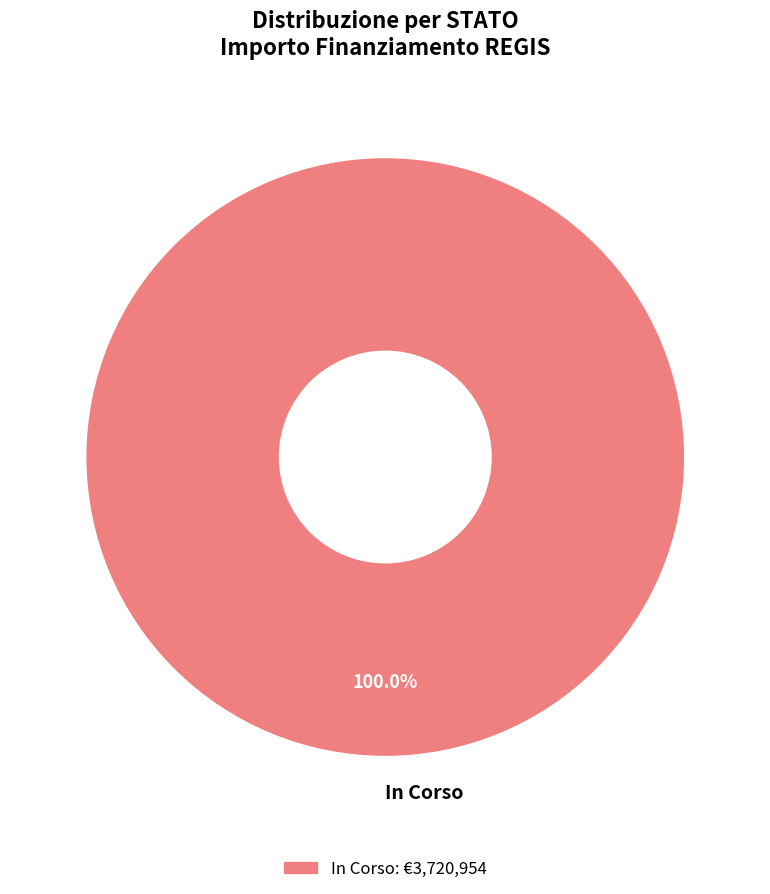

Does In Corso account for over 50% of the chart?

Yes